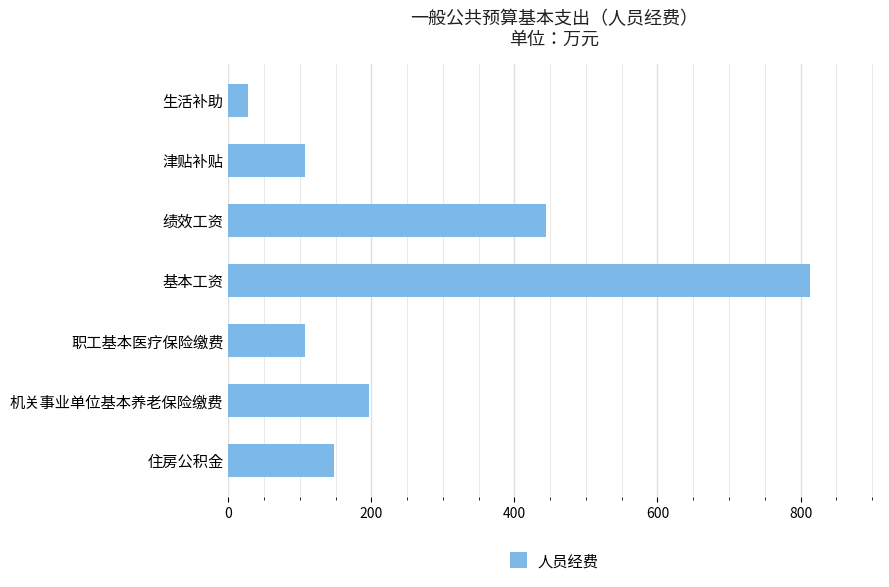

What is the approximate value at 绩效工资?

443.6